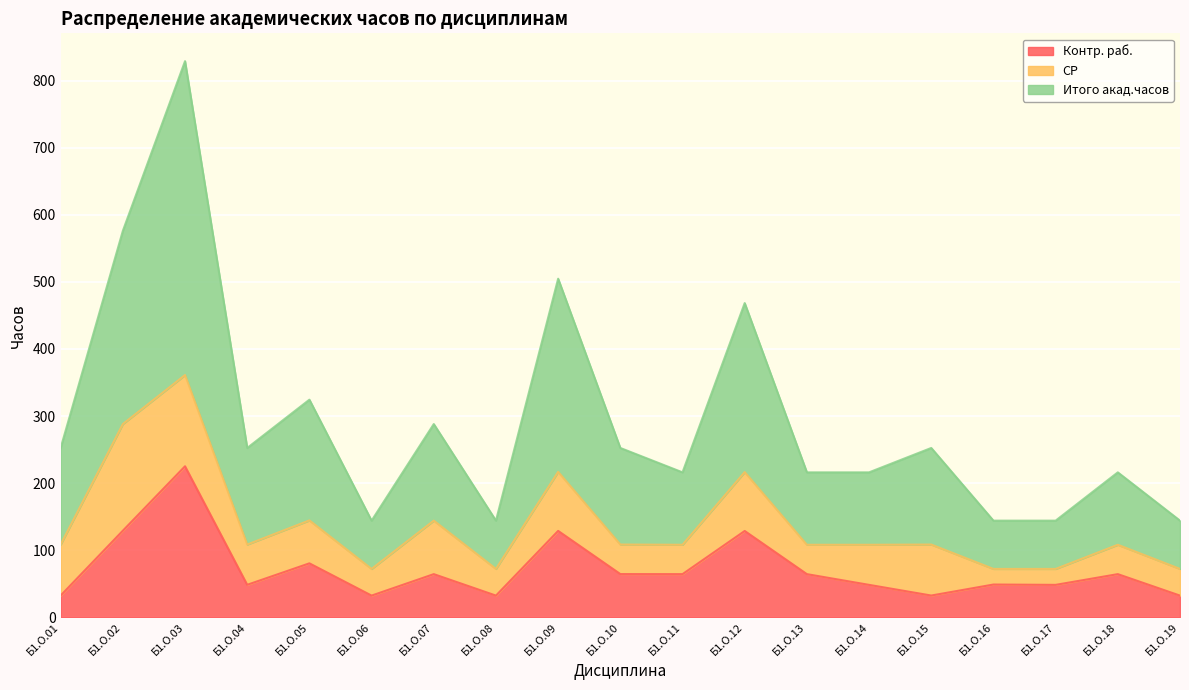

At which label is Итого акад.часов closest to 486?

Б1.О.12